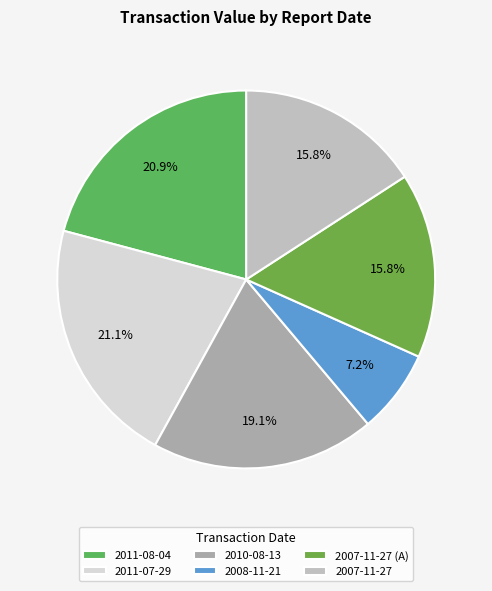

To the nearest percent, what is the combined percentage of 2008-11-21 and 2007-11-27?

23%